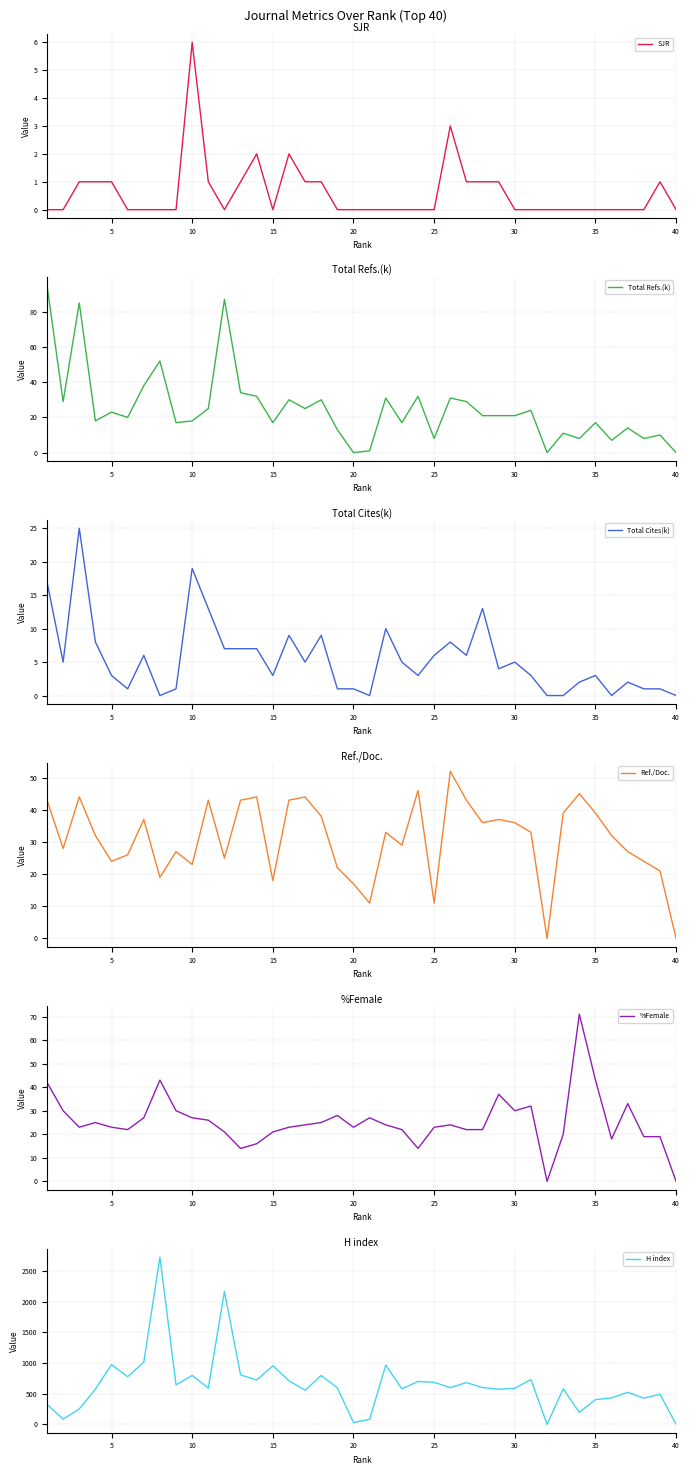

Reading left to right, what are all the values shown in this chart?

SJR: 0	0	1	1	1	0	0	0	0	6	1	0	1	2	0	2	1	1	0	0	0	0	0	0	0	3	1	1	1	0	0	0	0	0	0	0	0	0	1	0
Total Refs.(k): 95	29	85	18	23	20	38	52	17	18	25	87	34	32	17	30	25	30	13	0	1	31	17	32	8	31	29	21	21	21	24	0	11	8	17	7	14	8	10	0
Total Cites(k): 17	5	25	8	3	1	6	0	1	19	13	7	7	7	3	9	5	9	1	1	0	10	5	3	6	8	6	13	4	5	3	0	0	2	3	0	2	1	1	0
Ref./Doc.: 43	28	44	32	24	26	37	19	27	23	43	25	43	44	18	43	44	38	22	17	11	33	29	46	11	52	43	36	37	36	33	0	39	45	39	32	27	24	21	0
%Female: 42	30	23	25	23	22	27	43	30	27	26	21	14	16	21	23	24	25	28	23	27	24	22	14	23	24	22	22	37	30	32	0	20	71	43	18	33	19	19	0
H index: 325	85	251	575	976	778	1016	2731	645	799	592	2170	808	724	957	712	557	798	596	30	83	966	580	700	686	600	682	601	574	589	732	0	580	196	404	432	523	428	492	0